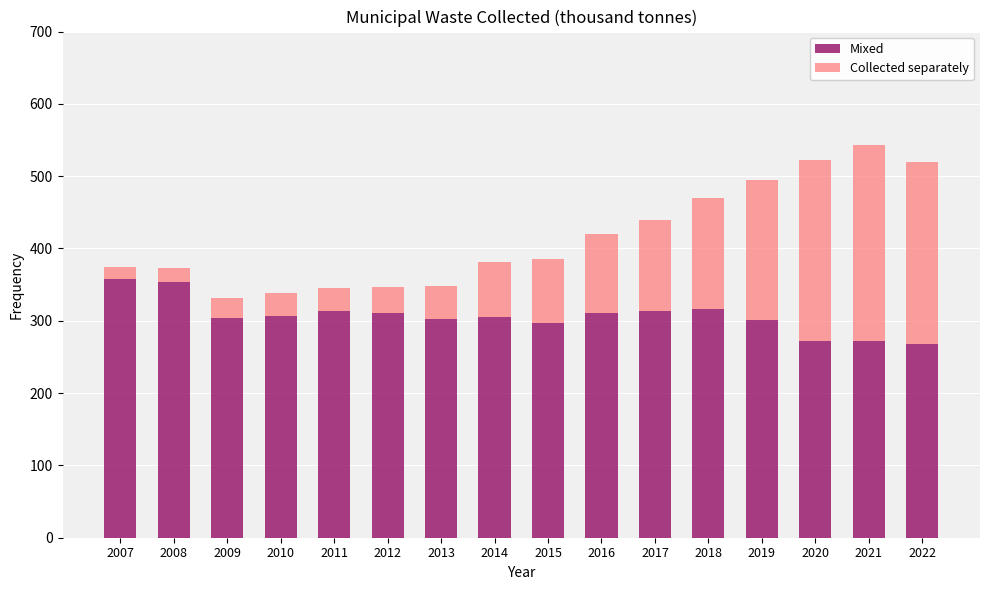

How many bars are there in total?

16